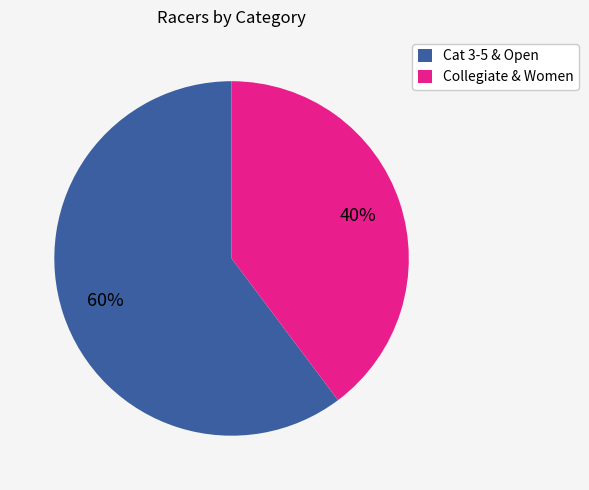

Do Cat 3-5 & Open and Collegiate & Women together represent more than half of the pie?

Yes